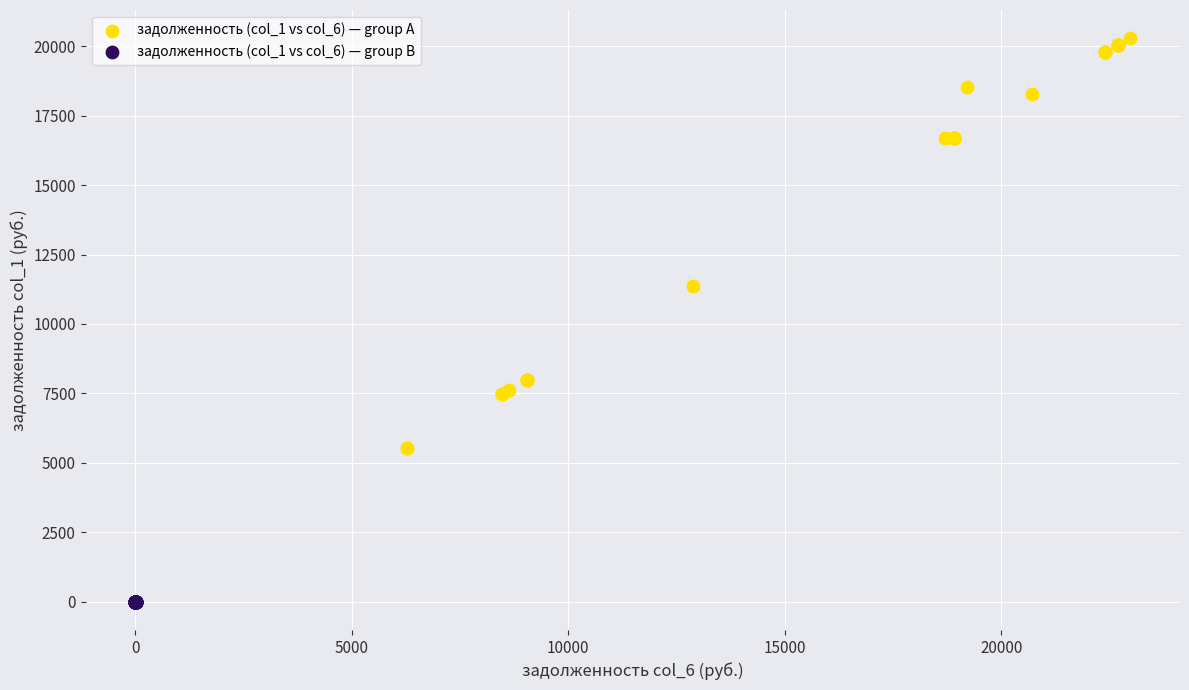

Which series contains the lowest Y value?

задолженность (col_1 vs col_6) — group B